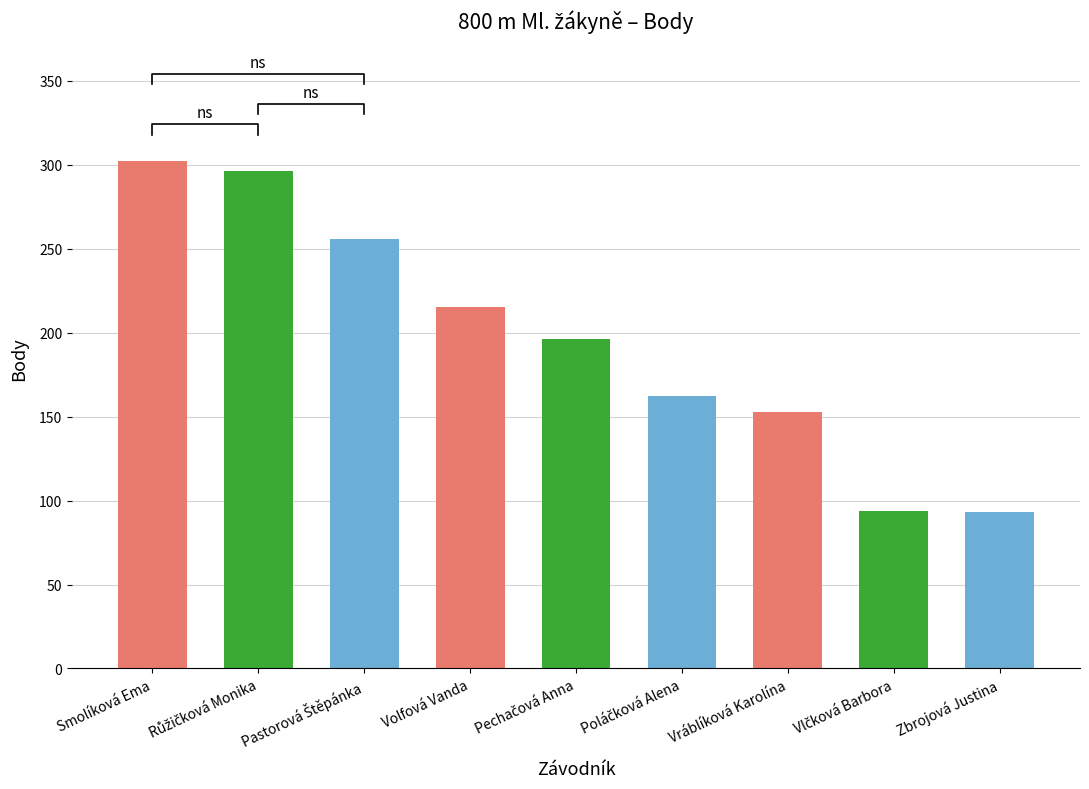

How many bars are there in total?

9